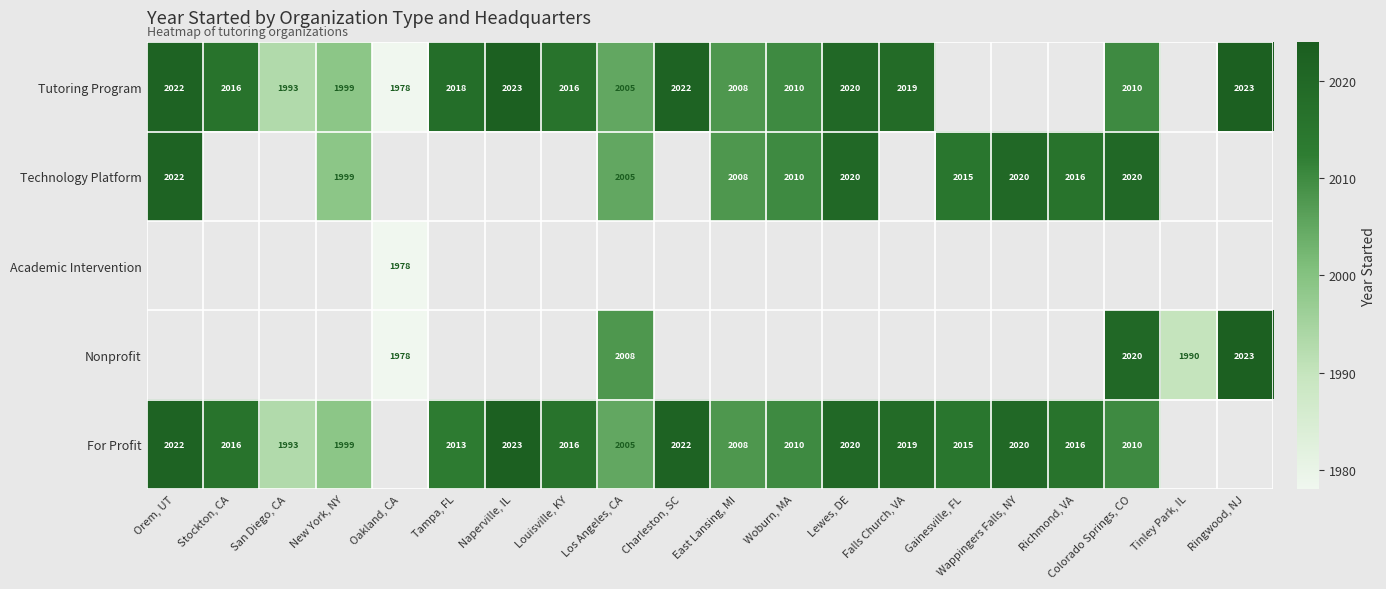

Is the value of Technology Platform at Los Angeles, CA greater than the value of For Profit at Falls Church, VA?

No